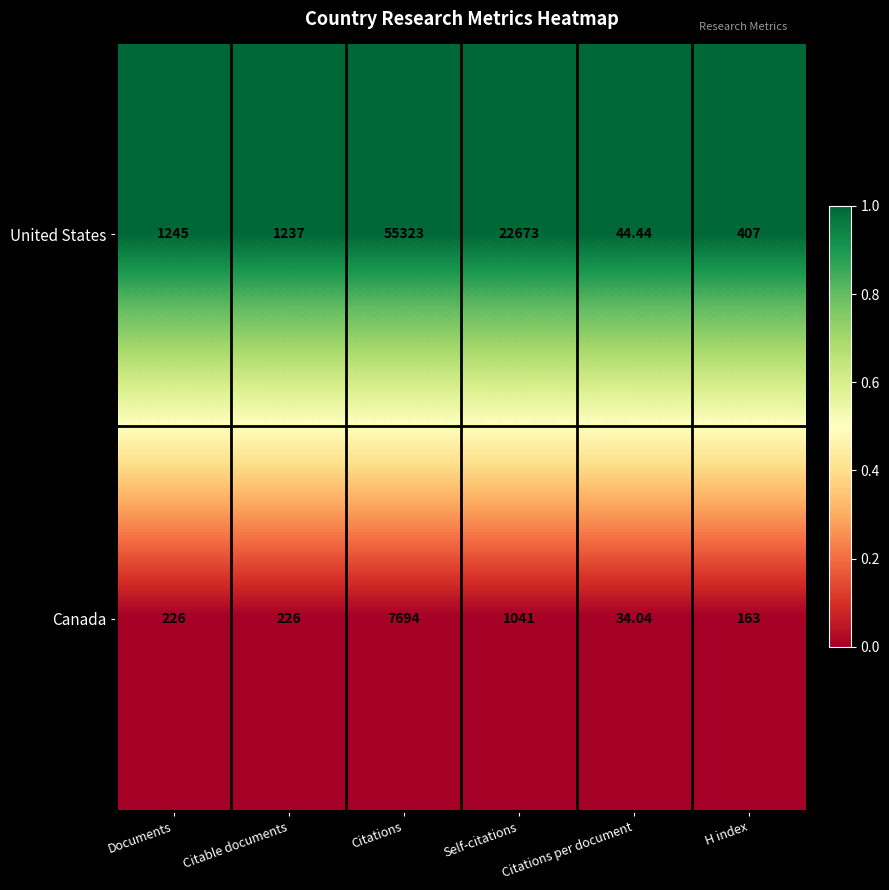

Which series has the largest range (max minus min)?

United States